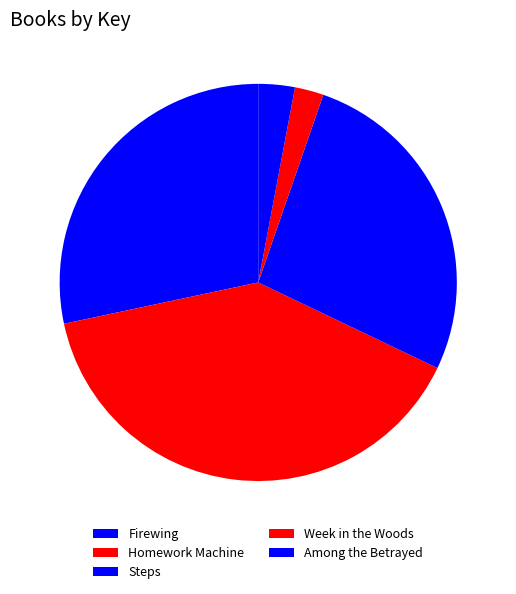

How many slices are in this pie chart?

5